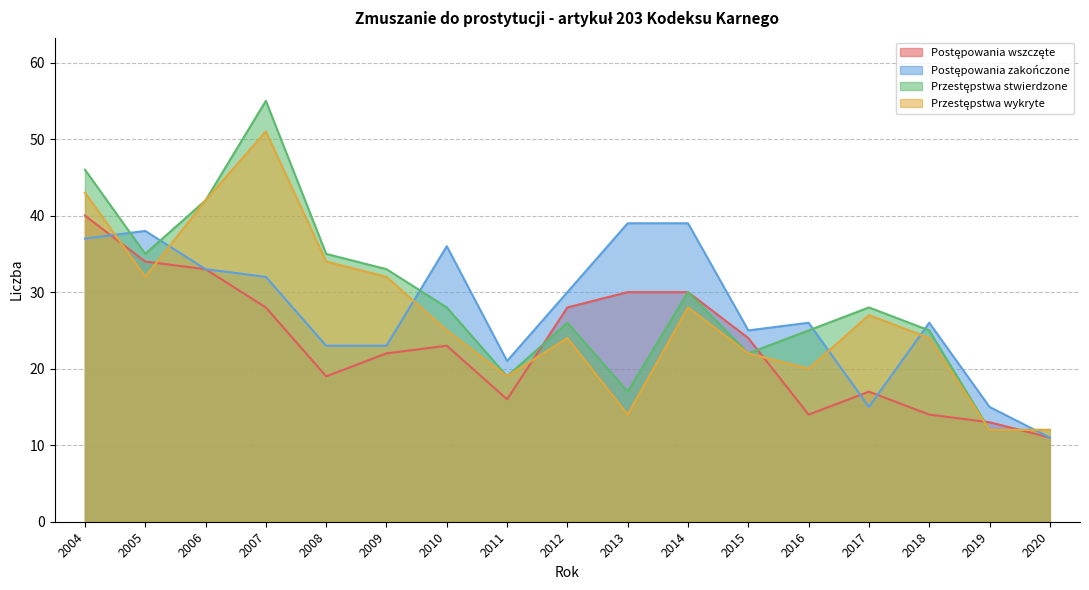

At which category is the sum across all series the highest?

2004